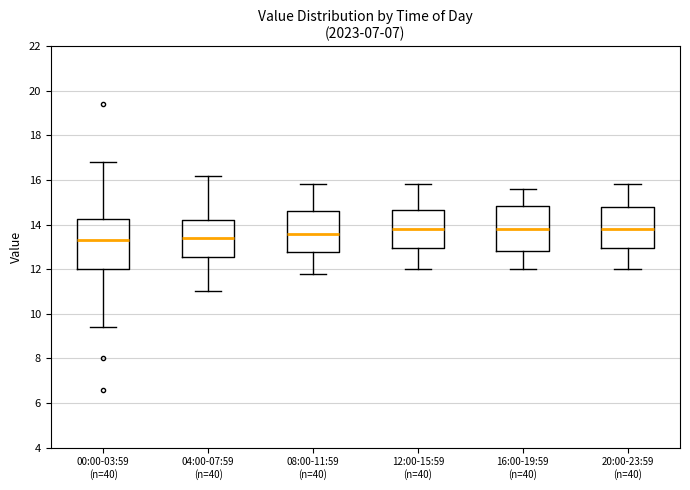

Reading left to right, read every box against the y-axis: the position of its median line, the range the box covers, and the ends of its whiskers. The values are not printed on the chart, so give them approximately, as read against the axis.

00:00-03:59 (n=40): median 13.4, box 12.0 to 14.2, whiskers 9.4 to 16.8
04:00-07:59 (n=40): median 13.4, box 12.6 to 14.2, whiskers 11.0 to 16.2
08:00-11:59 (n=40): median 13.6, box 12.8 to 14.6, whiskers 11.8 to 15.8
12:00-15:59 (n=40): median 13.8, box 13.0 to 14.6, whiskers 12.0 to 15.8
16:00-19:59 (n=40): median 13.8, box 12.8 to 14.8, whiskers 12.0 to 15.6
20:00-23:59 (n=40): median 13.8, box 13.0 to 14.8, whiskers 12.0 to 15.8